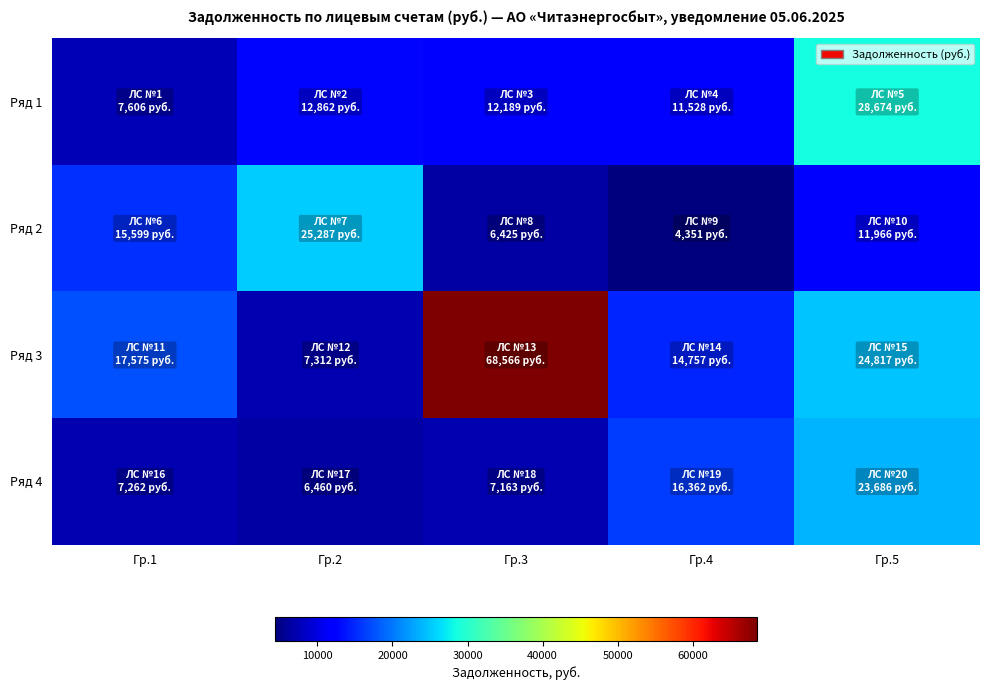

Between Гр.1 and Гр.2, which series saw the biggest shift?

Ряд 3